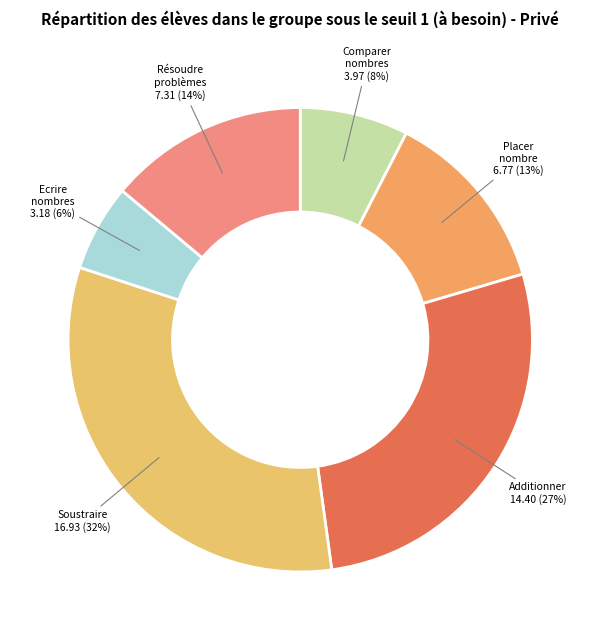

To the nearest percent, what is the average slice percentage?

17%